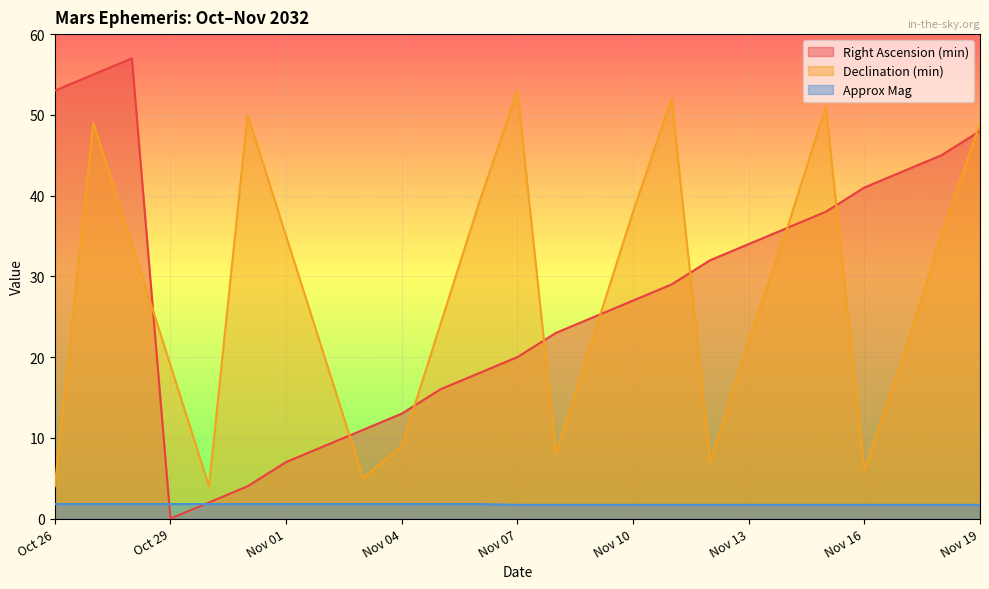

Where is the first local maximum for Declination (min)?

Oct 27